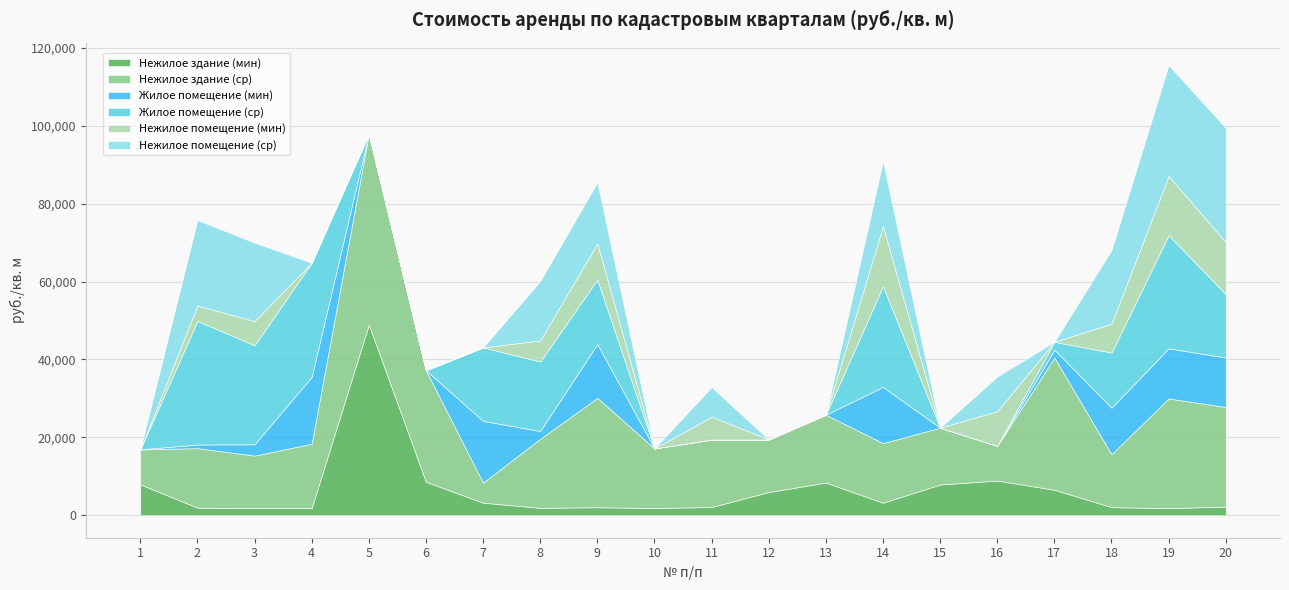

Between 15 and 7, which is larger?

15